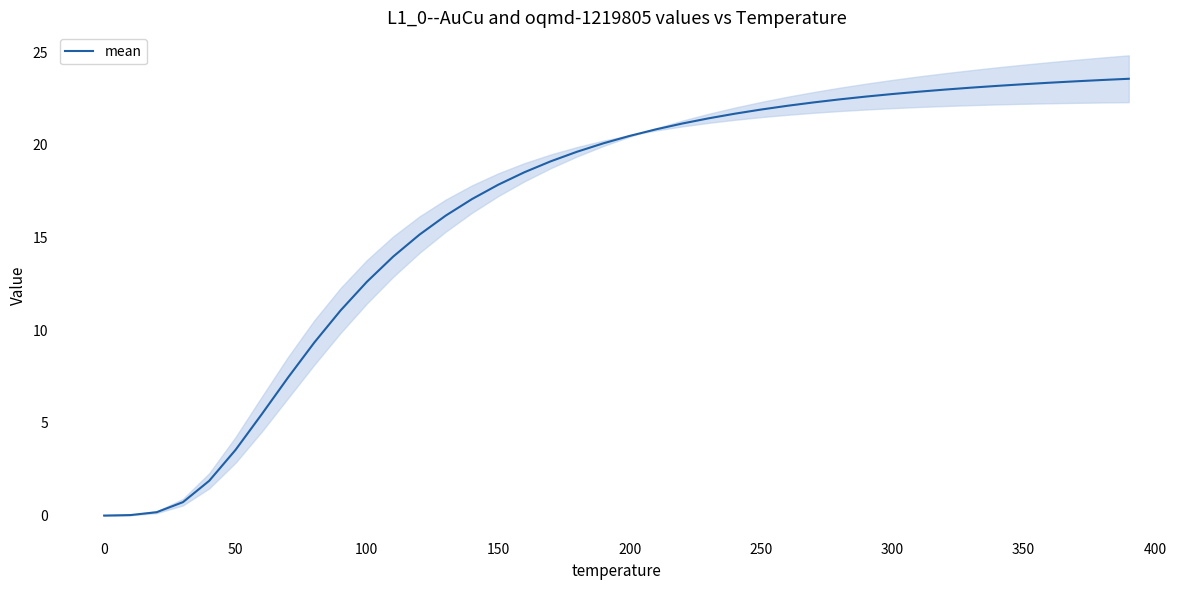

True or false: the data has more than 2 interior local peaks.

False